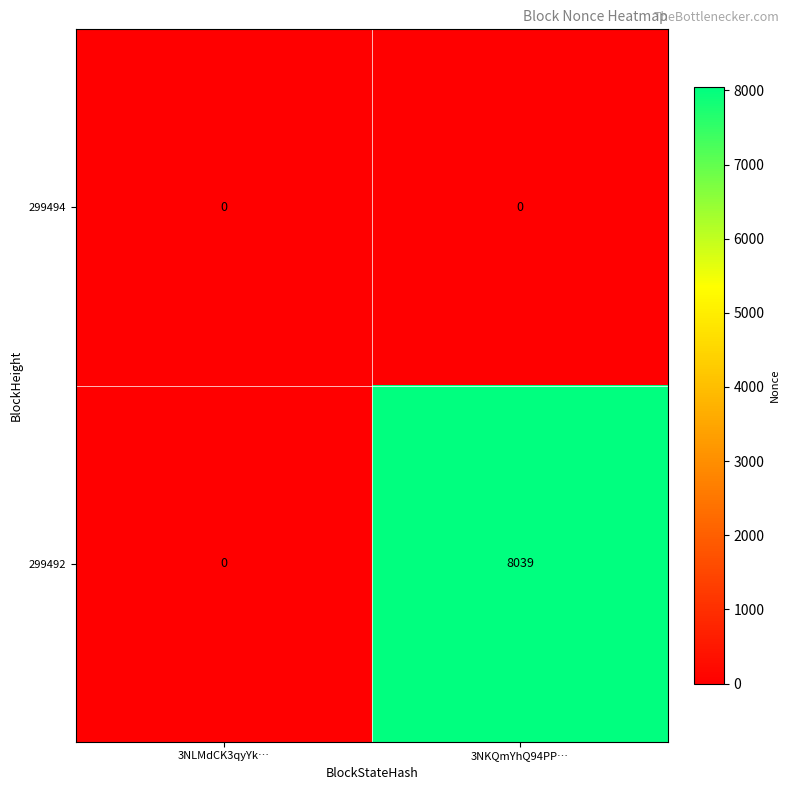

What is the greatest value displayed?

8039